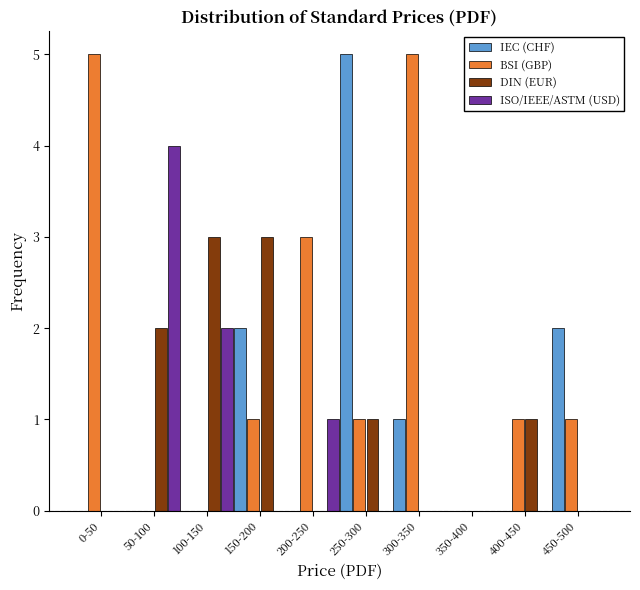

The value of BSI (GBP) at 400-450 is 1. True or false?

True